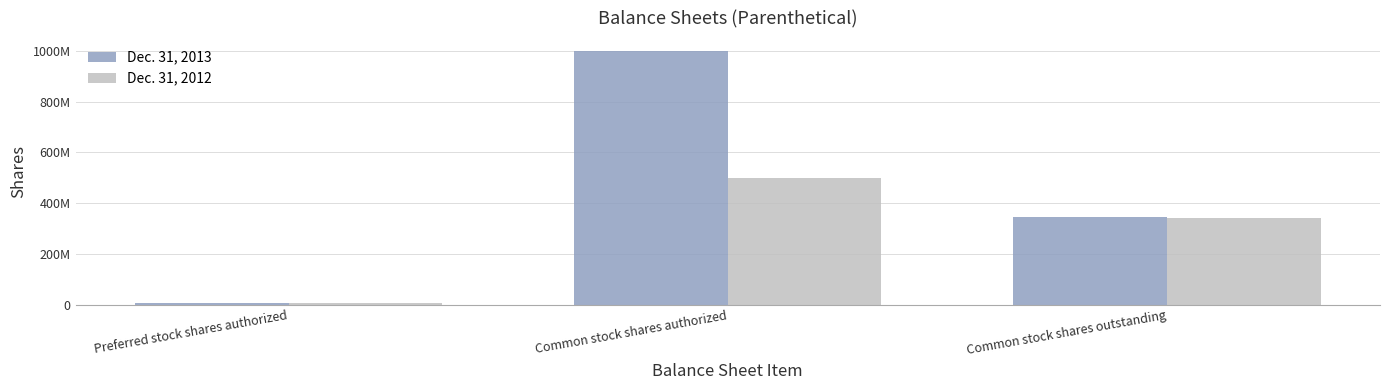

What is the sum of all Dec. 31, 2012 values?

846714675